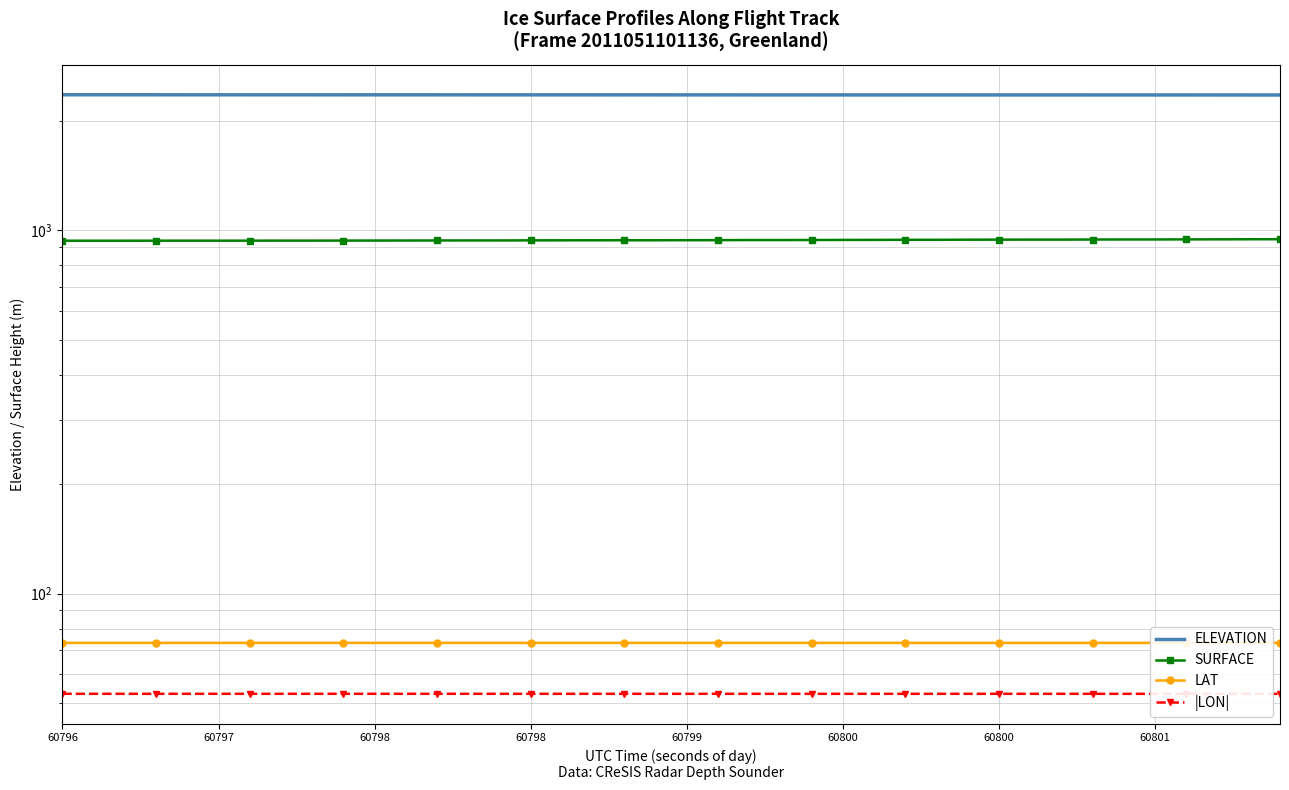

The ELEVATION series shows 3426.7 at 60797. True or false?

False